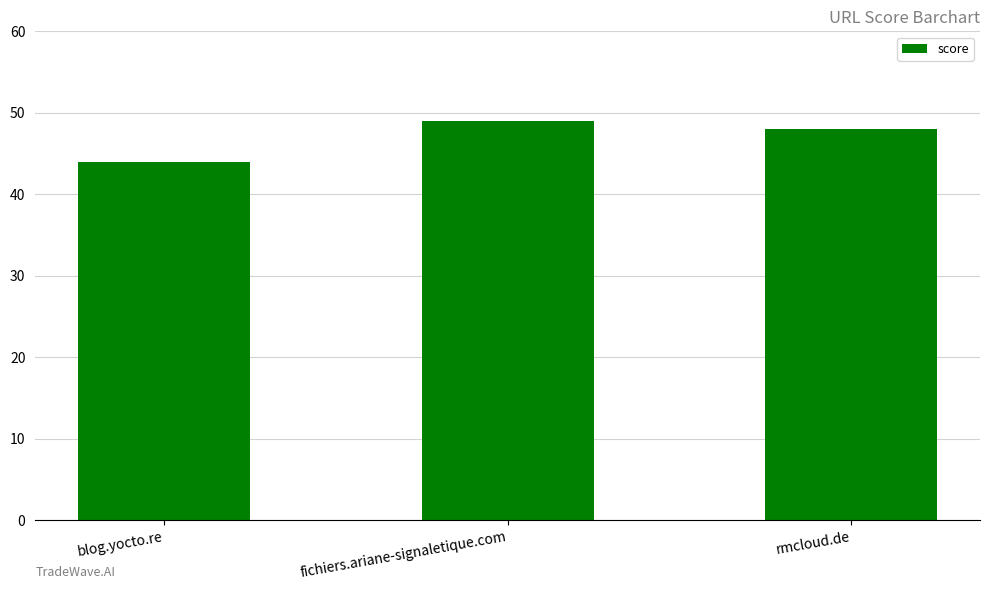

List the labels in order of value, smallest first.

blog.yocto.re, rmcloud.de, fichiers.ariane-signaletique.com